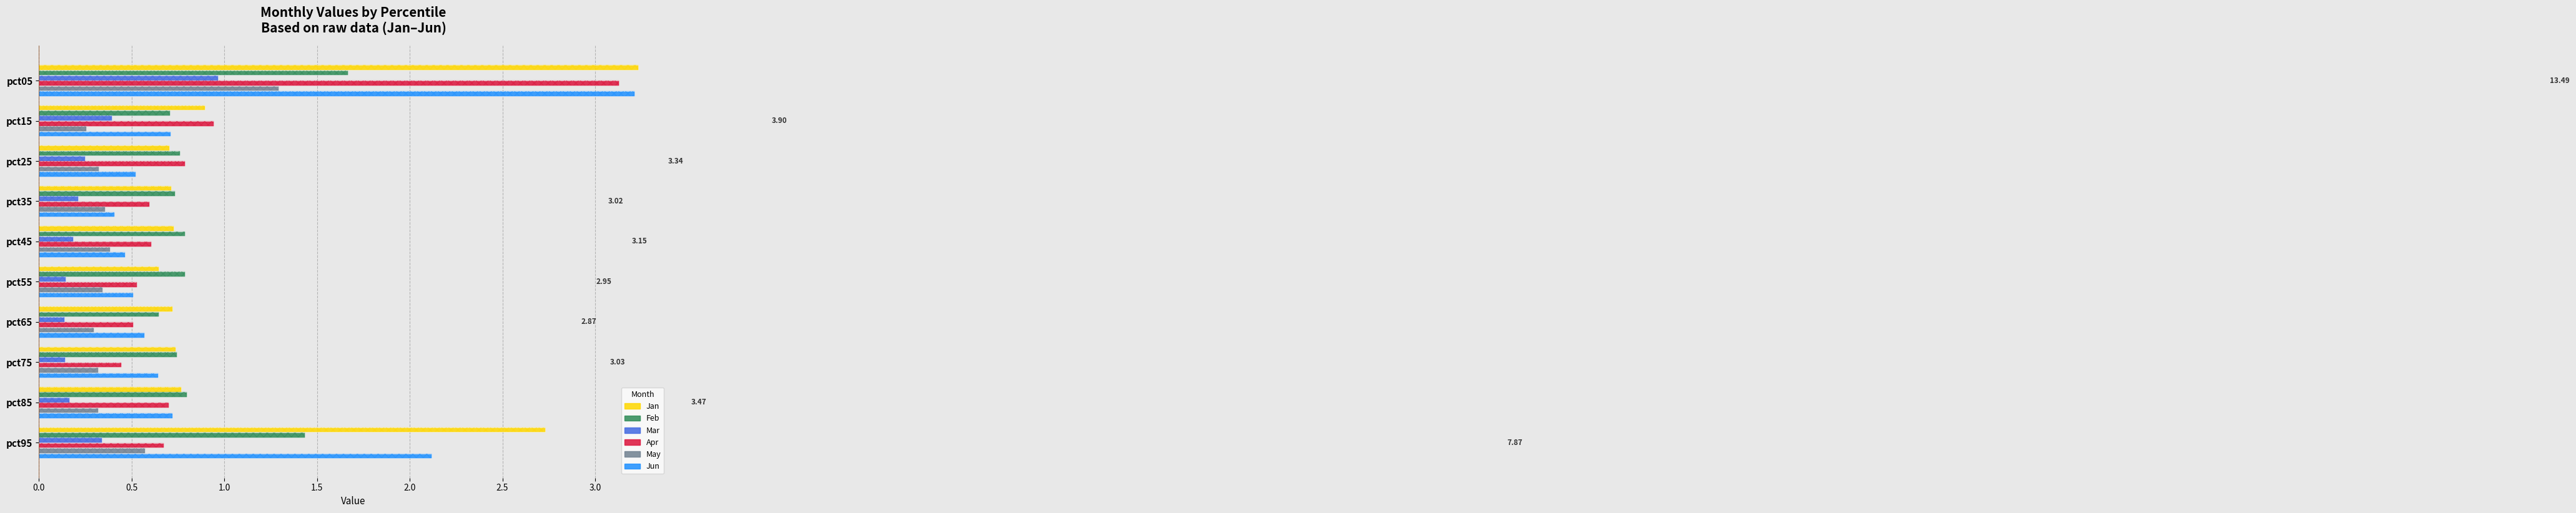

At how many categories does at least one series exceed 1?

2